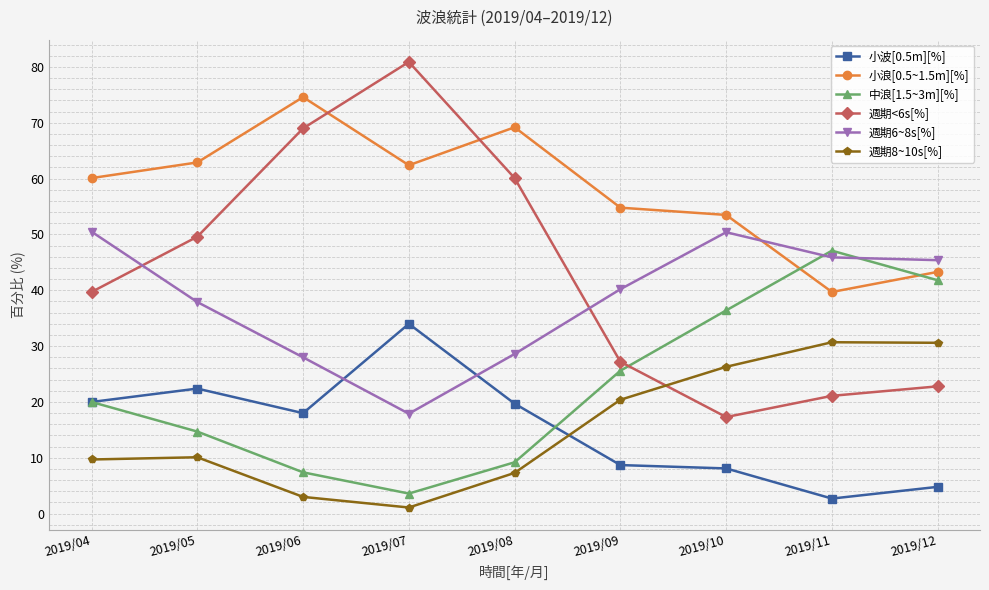

Which series has the widest spread of values?

週期<6s[%]